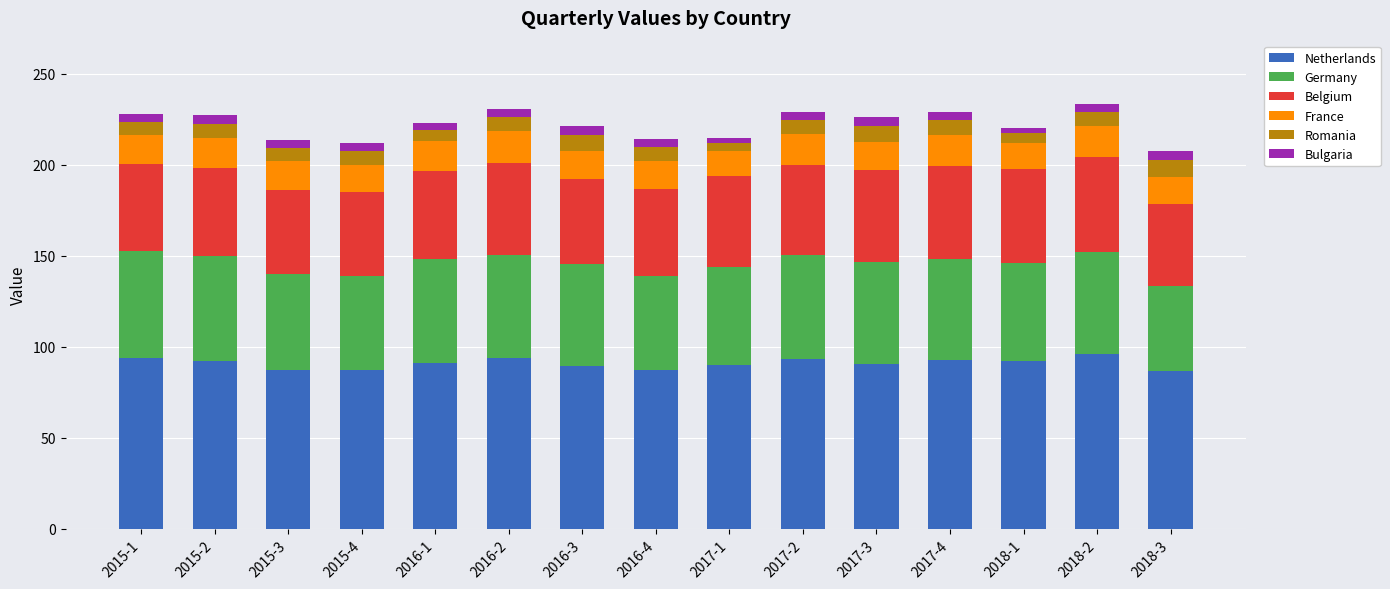

What is the minimum value for Netherlands?

86.4